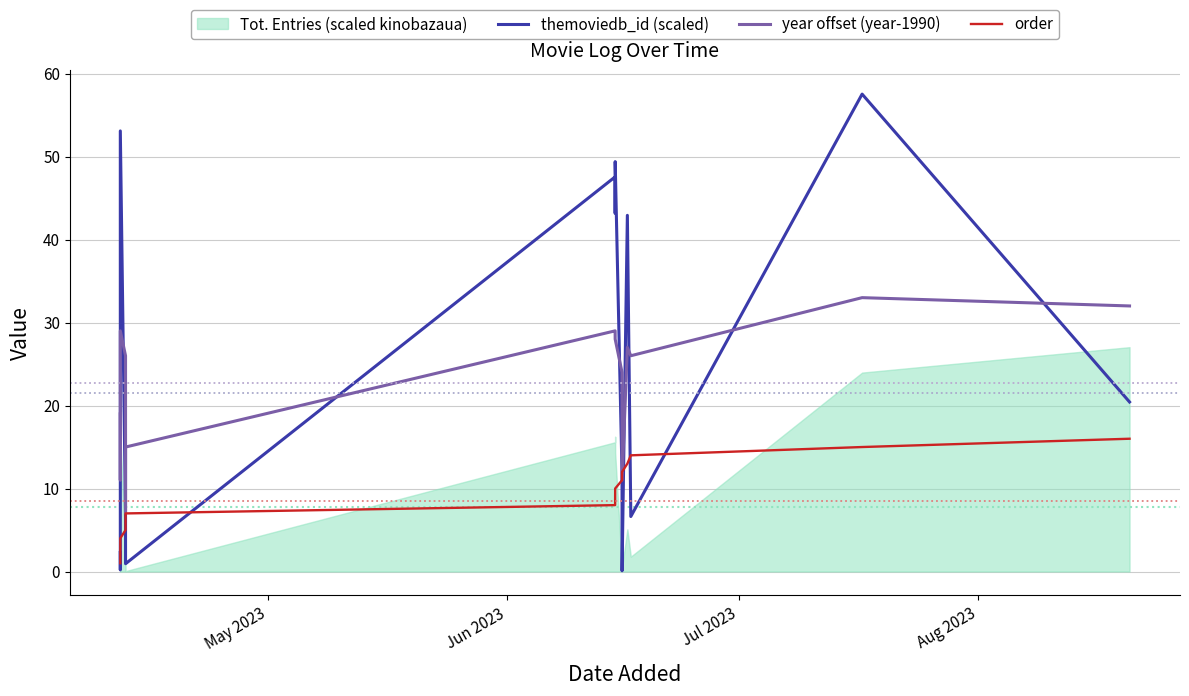

True or false: themoviedb_id (scaled) and year offset (year-1990) intersect in this chart.

True